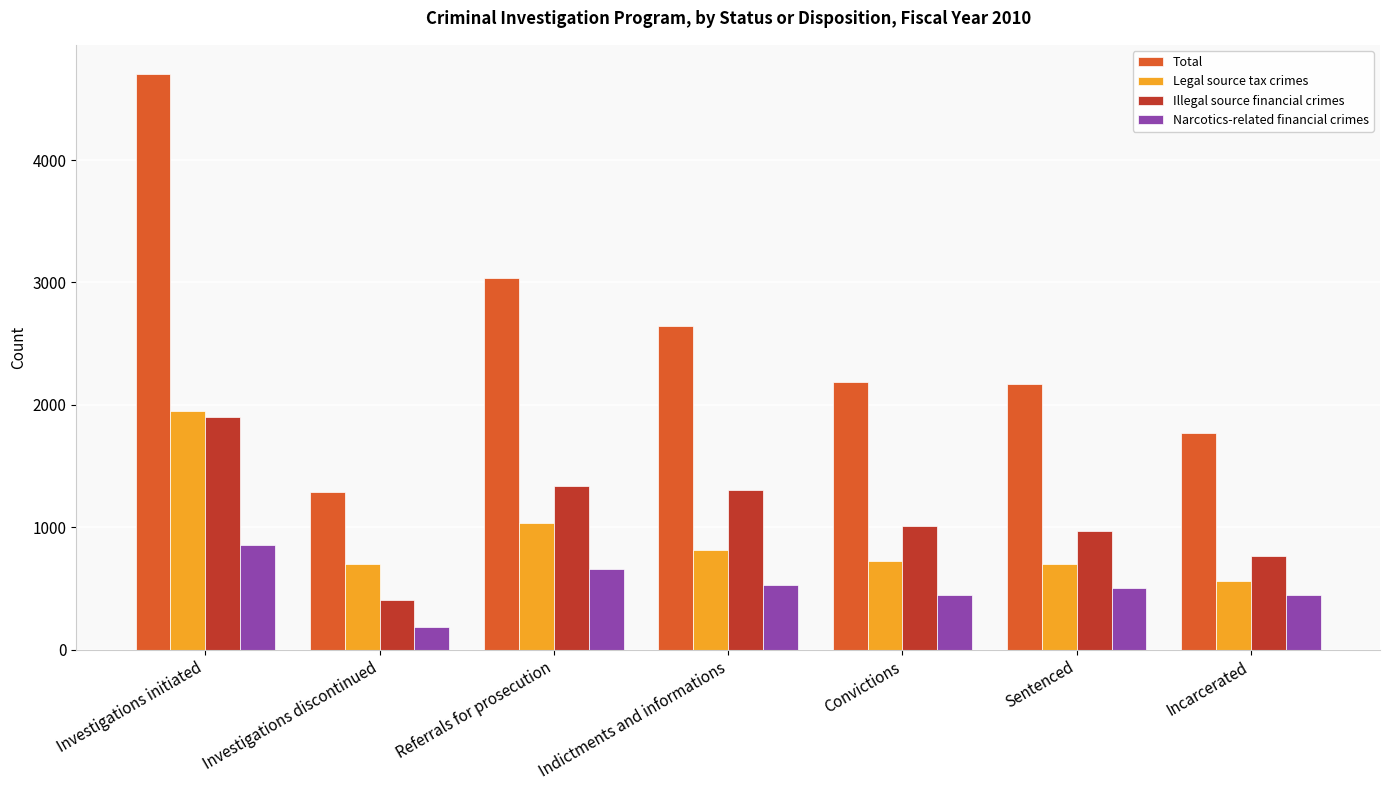

Which category has the highest value across all series?

Investigations initiated